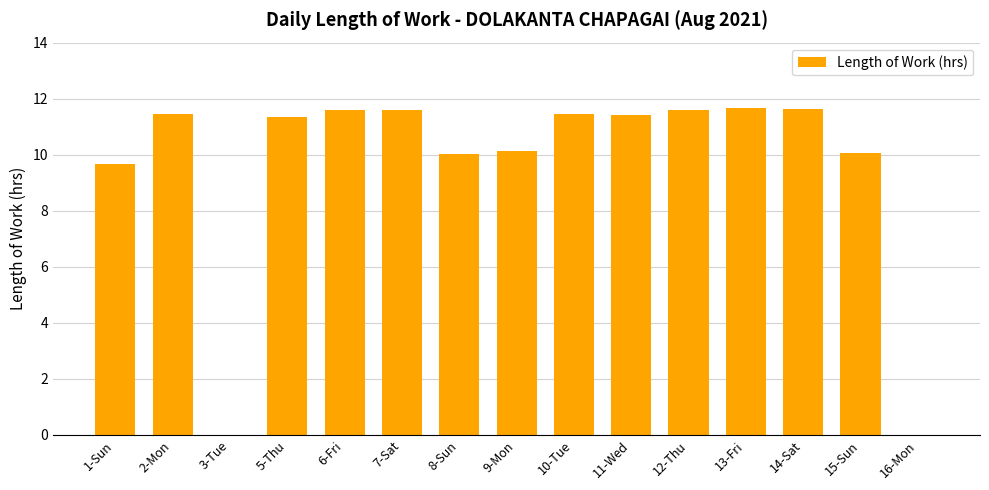

What is the sum of the values at 5-Thu and 16-Mon?

11.3